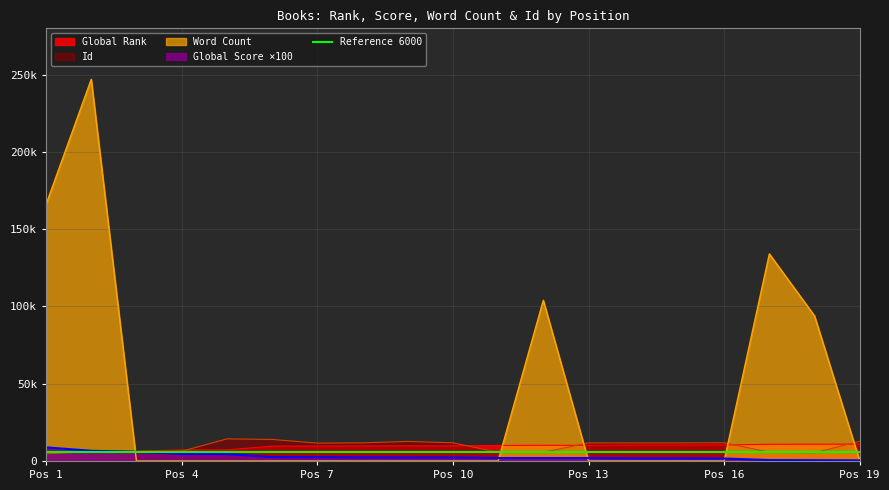

At which label does Global Score first exceed 2200?

Pos 1